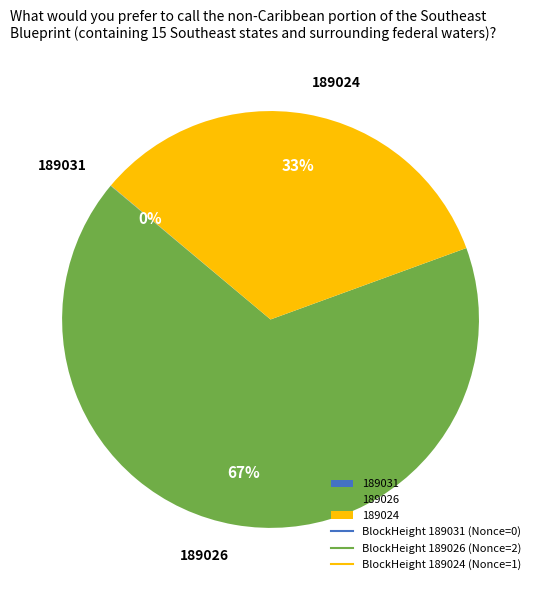

To the nearest percent, what portion does 189024 represent?

33%